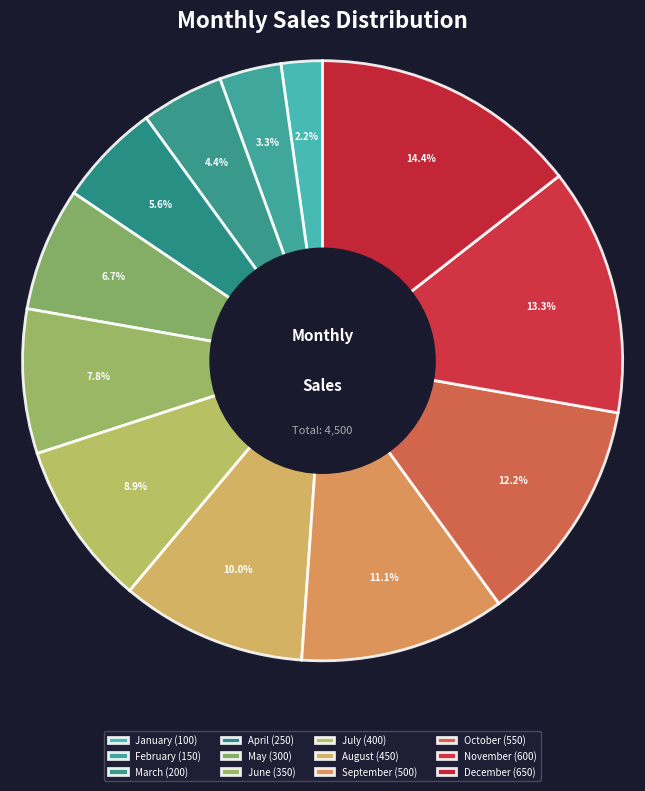

Which category has the smallest portion of the pie?

January